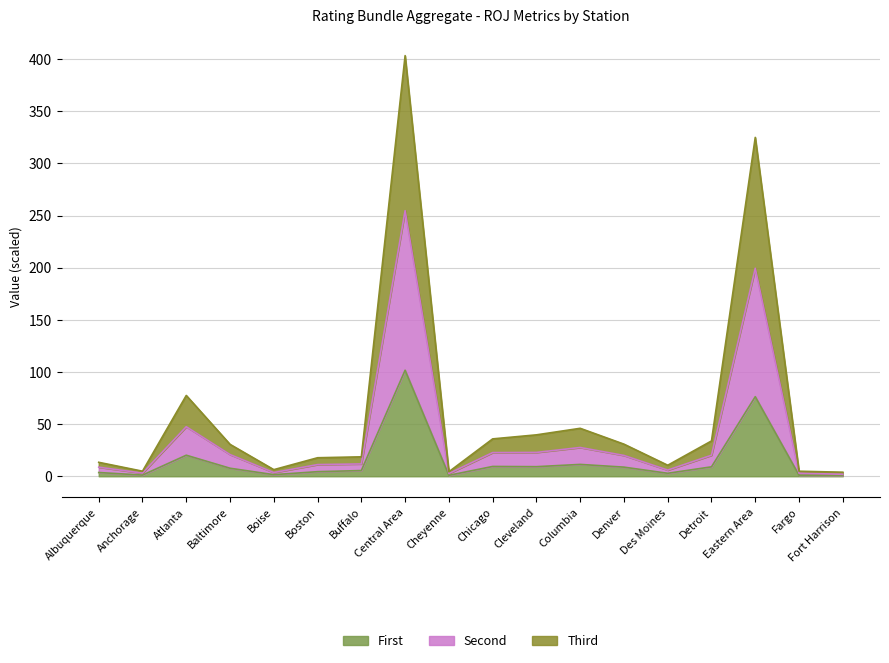

What is the total value across all series at Detroit?

33.9